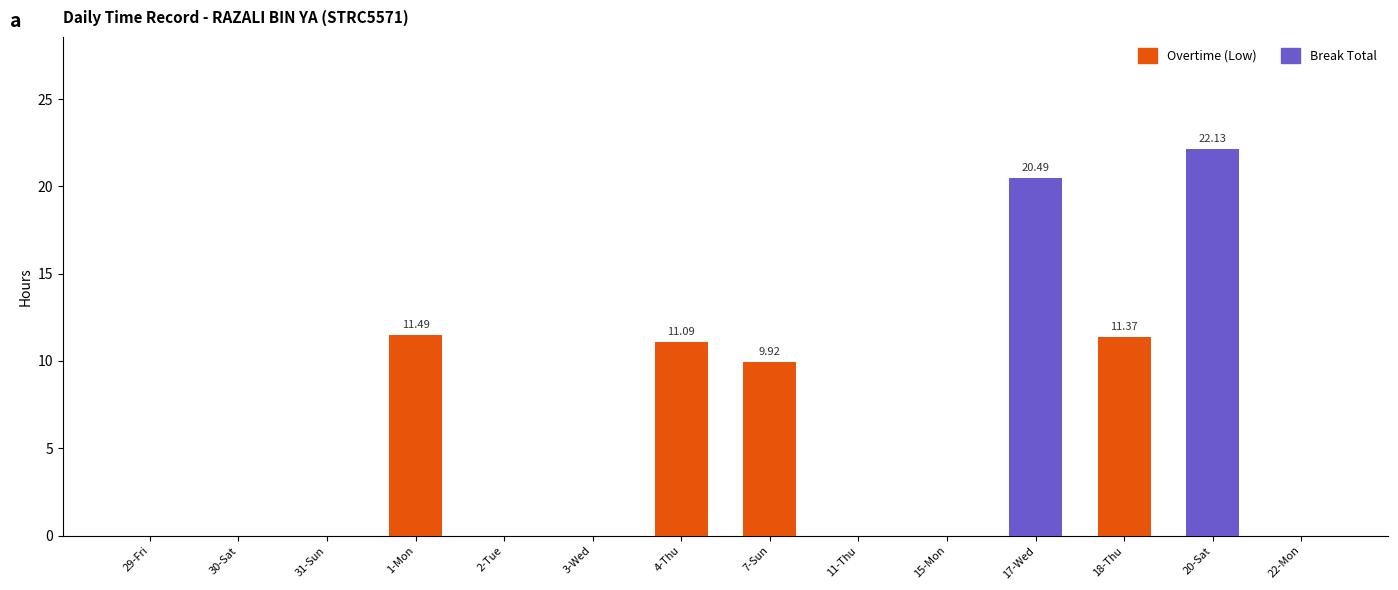

At which category is the sum across all series the highest?

20-Sat